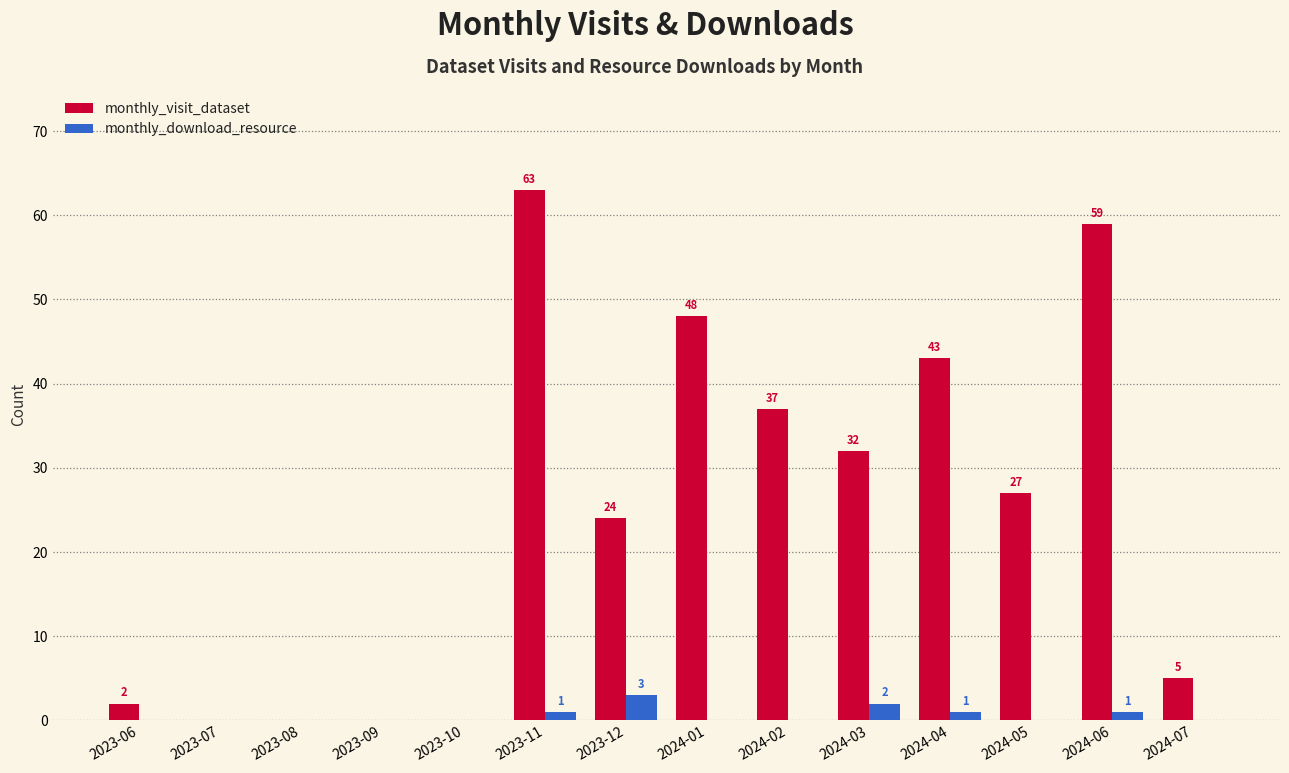

Reading left to right, extract all data points from this chart.

monthly_visit_dataset: 2	0	0	0	0	63	24	48	37	32	43	27	59	5
monthly_download_resource: 0	0	0	0	0	1	3	0	0	2	1	0	1	0